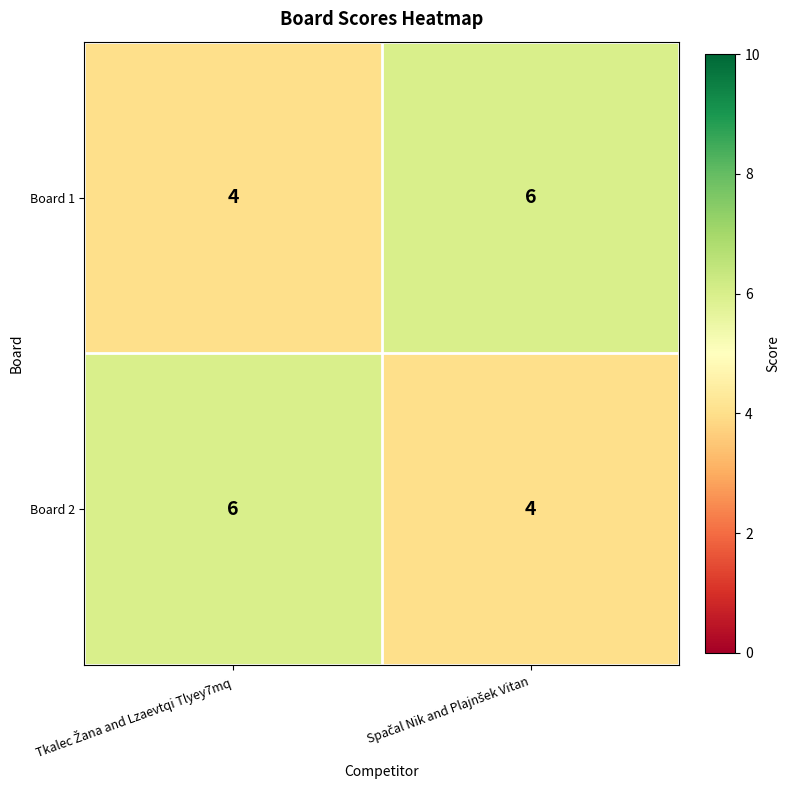

What is the minimum value shown in the chart?

4